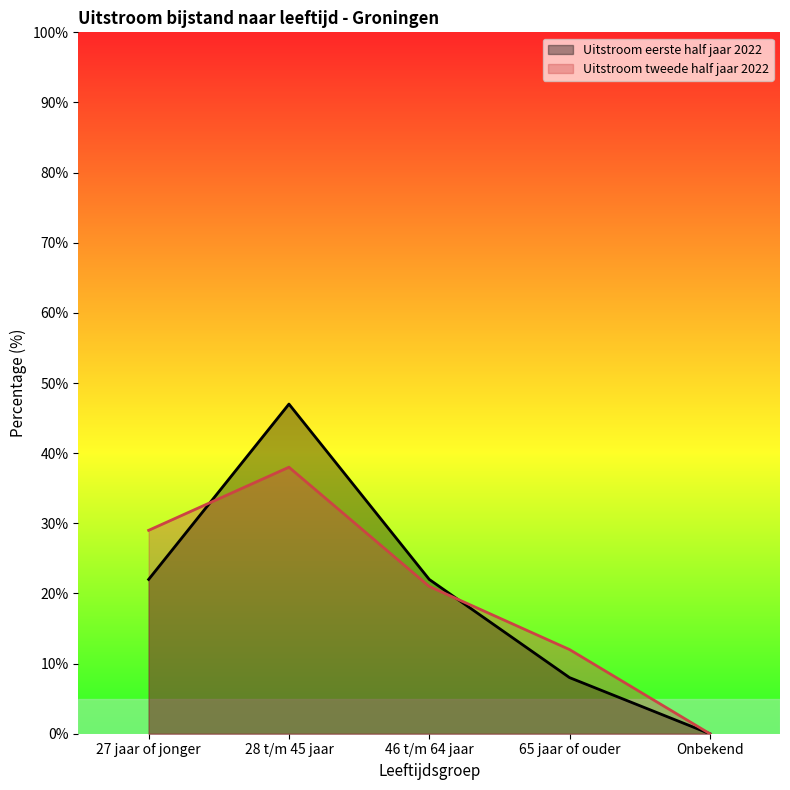

What is the label of the 5th point from the left?

Onbekend